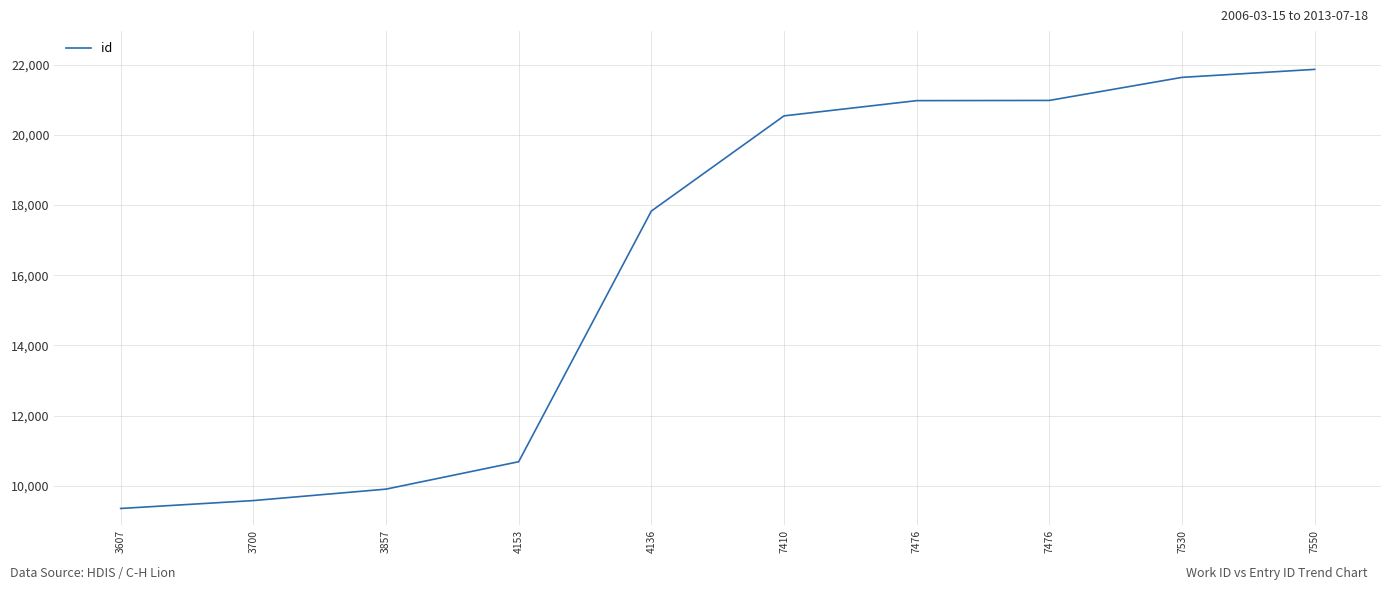

True or false: the data shows 36581 at 7476.

False